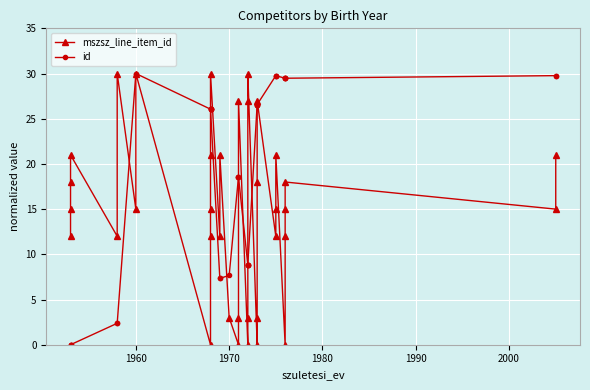

How many times do mszsz_line_item_id and id cross each other?

9